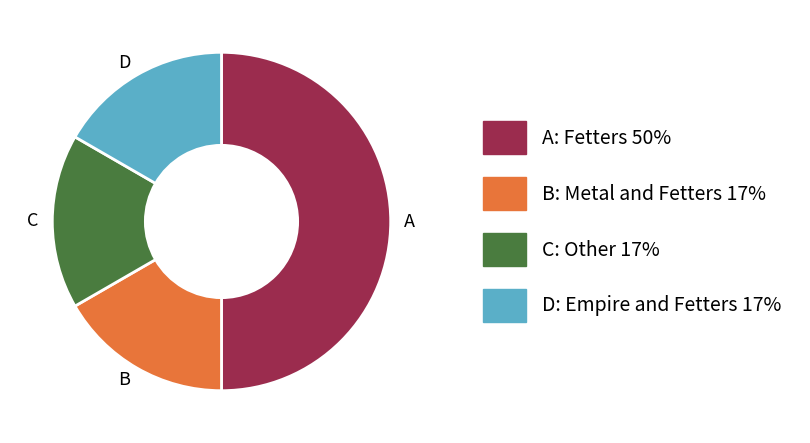

How many slices are in this pie chart?

4